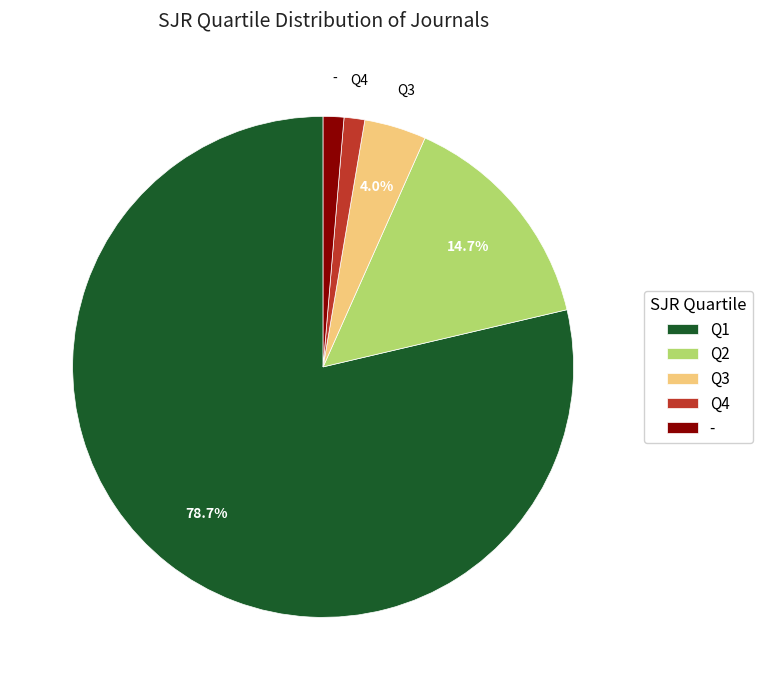

What percentage is the Q3 slice, to the nearest percent?

4%